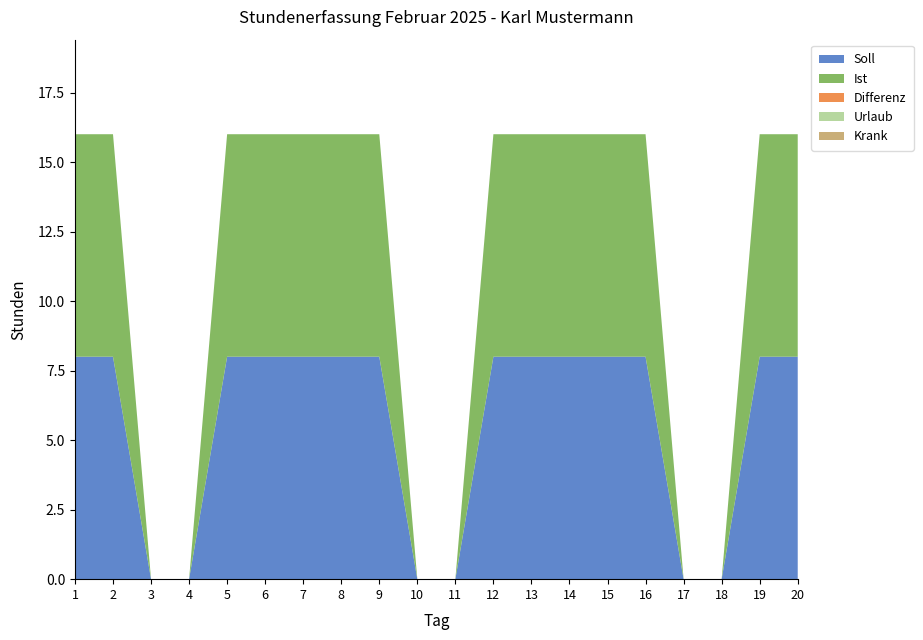

Reading left to right, transcribe all the data shown in this chart.

Soll: 8	8	0	0	8	8	8	8	8	0	0	8	8	8	8	8	0	0	8	8
Ist: 8	8	0	0	8	8	8	8	8	0	0	8	8	8	8	8	0	0	8	8
Differenz: 0	0	0	0	0	0	0	0	0	0	0	0	0	0	0	0	0	0	0	0
Urlaub: 0	0	0	0	0	0	0	0	0	0	0	0	0	0	0	0	0	0	0	0
Krank: 0	0	0	0	0	0	0	0	0	0	0	0	0	0	0	0	0	0	0	0